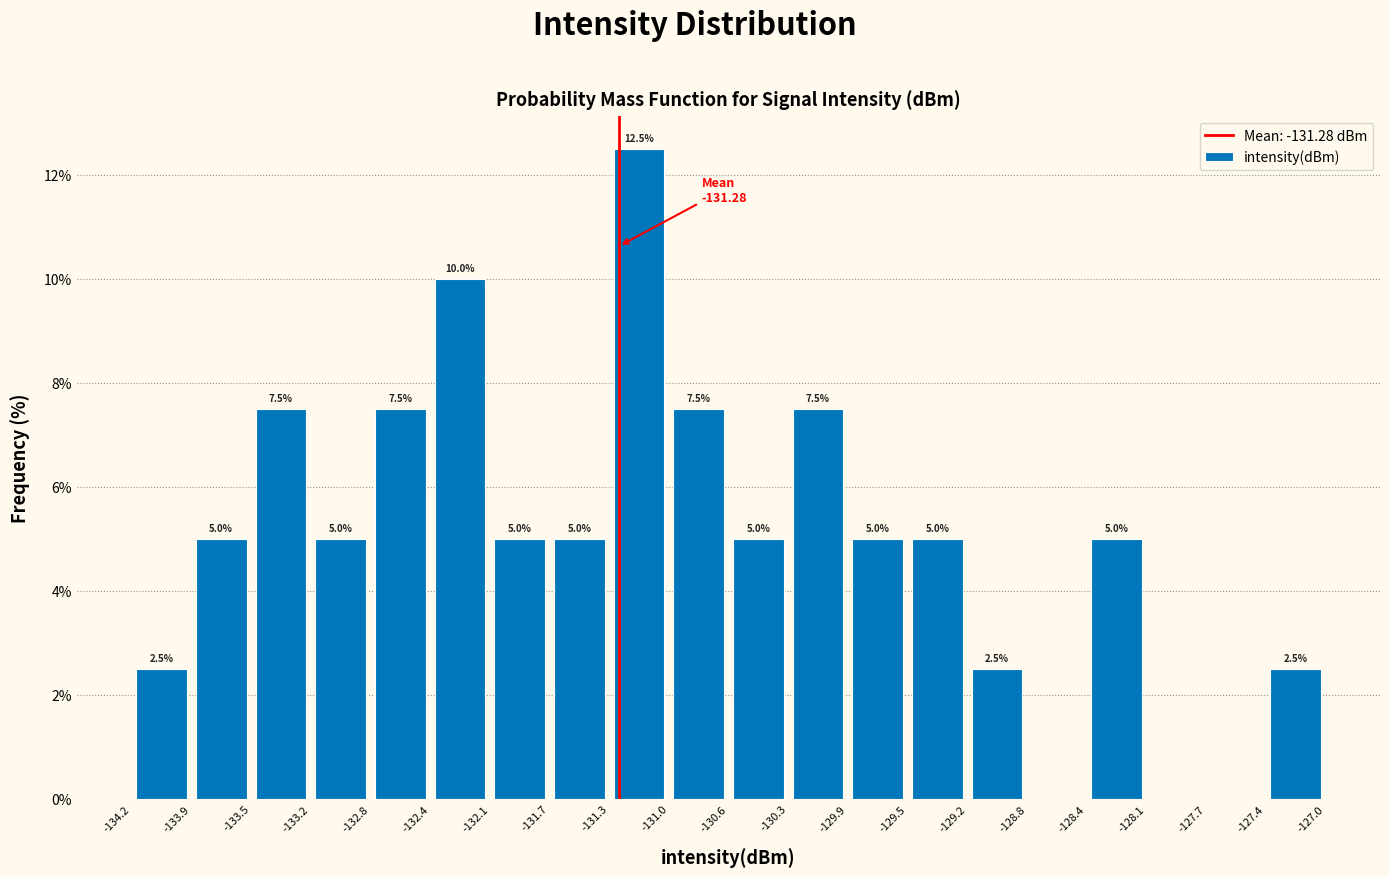

Which range on the x-axis has the tallest bar?

-131.3 to -131.0